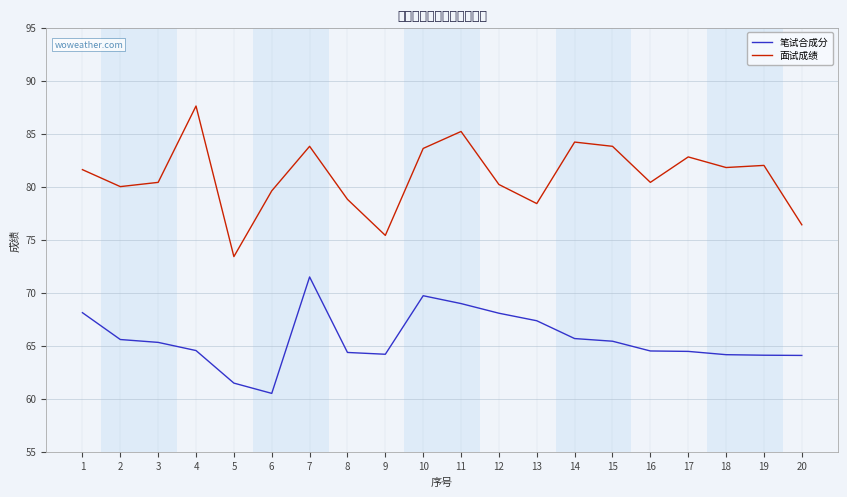

Where does the 笔试合成分 series first go above 65?

1